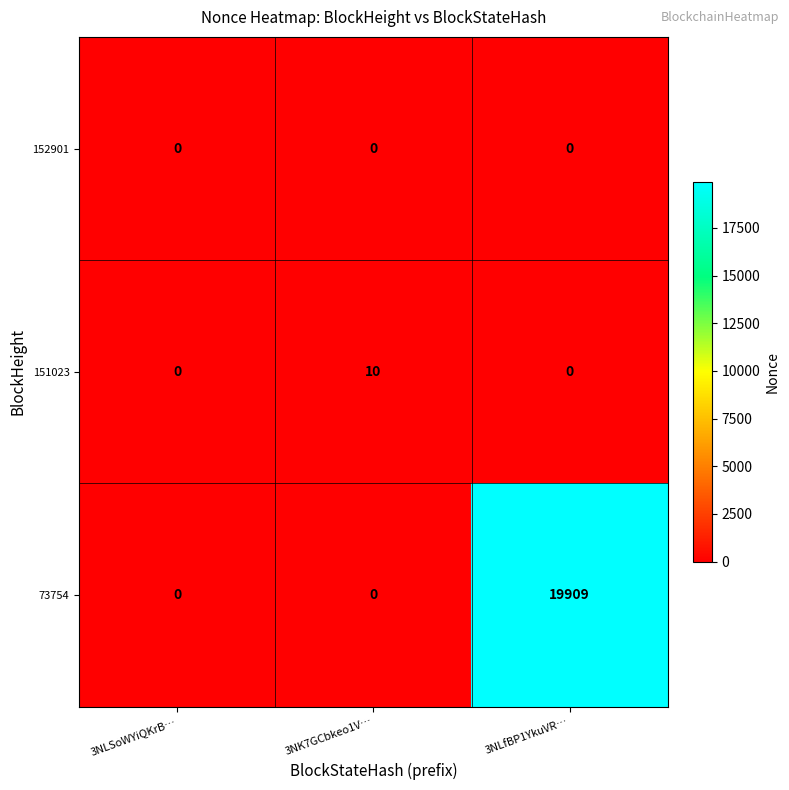

Between 3NK7GCbkeo1V… and 3NLfBP1YkuVR…, which series saw the biggest shift?

73754